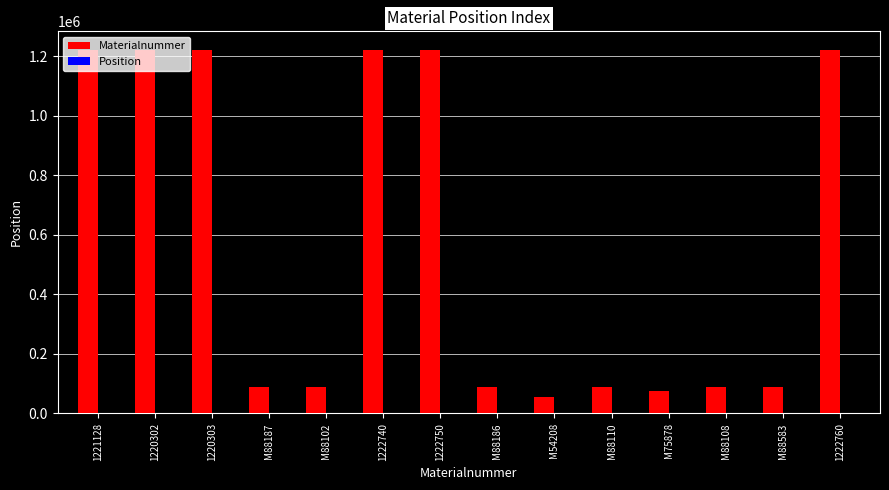

Is it true that Materialnummer equals 75878 at M75878?

True